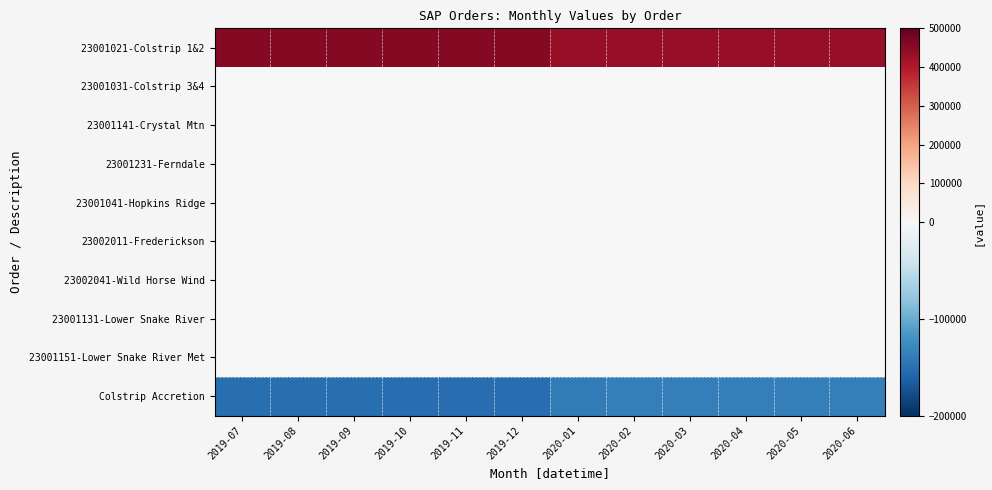

Rank the series at 2020-01 from lowest to highest value.

Colstrip Accretion, 23001031-Colstrip 3&4, 23001141-Crystal Mtn, 23001231-Ferndale, 23001041-Hopkins Ridge, 23002011-Frederickson, 23002041-Wild Horse Wind, 23001131-Lower Snake River, 23001151-Lower Snake River Met, 23001021-Colstrip 1&2